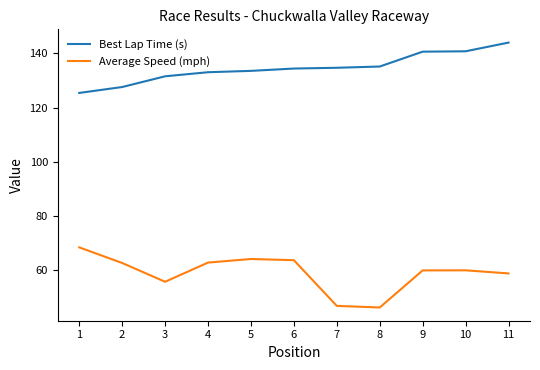

Between 5 and 8, which series saw the biggest shift?

Average Speed (mph)